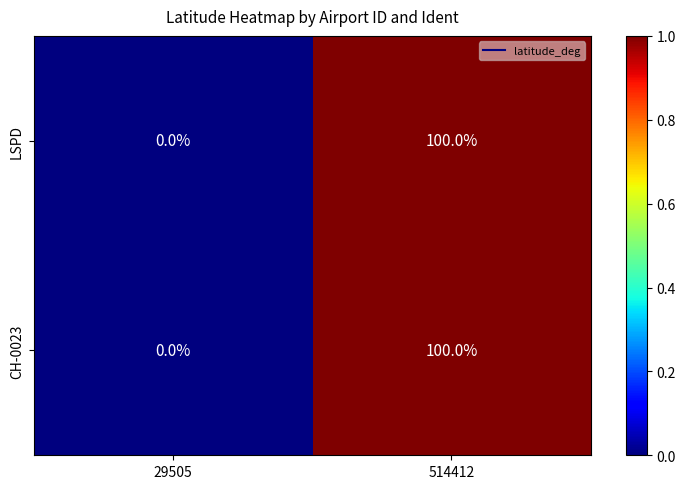

What is the difference between the maximum and minimum values in the CH-0023 series?

100